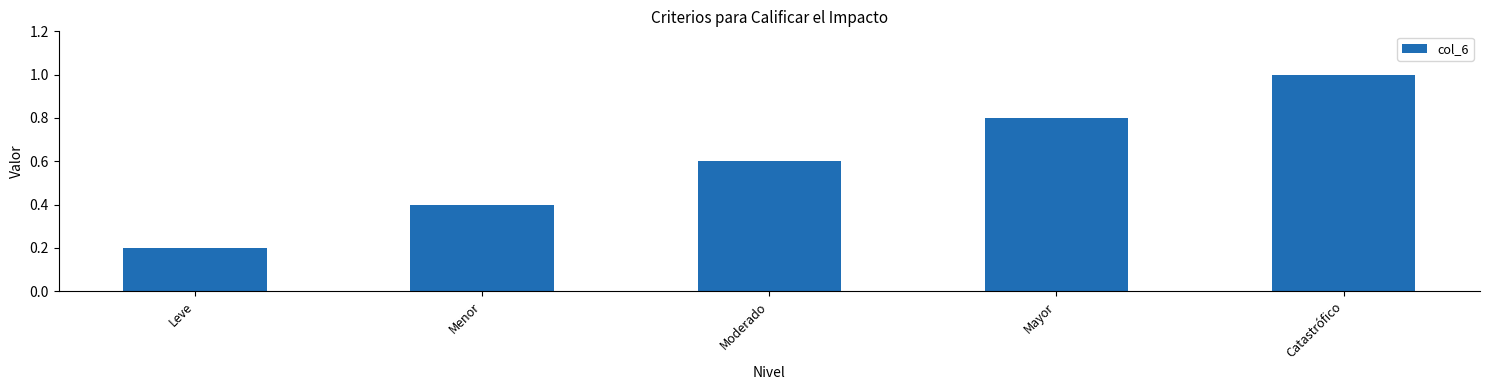

Reading left to right, extract all data points from this chart.

Leve=0.2	Menor=0.4	Moderado=0.6	Mayor=0.8	Catastrófico=1.0